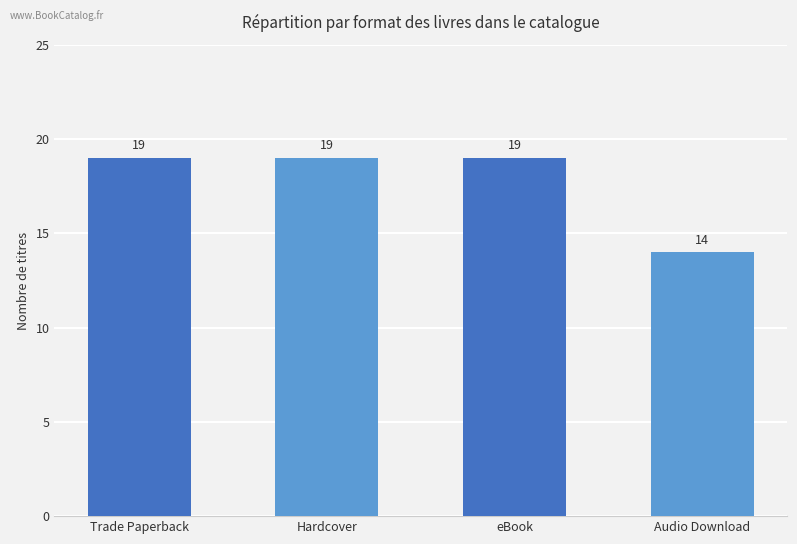

What is the sum of all values?

71